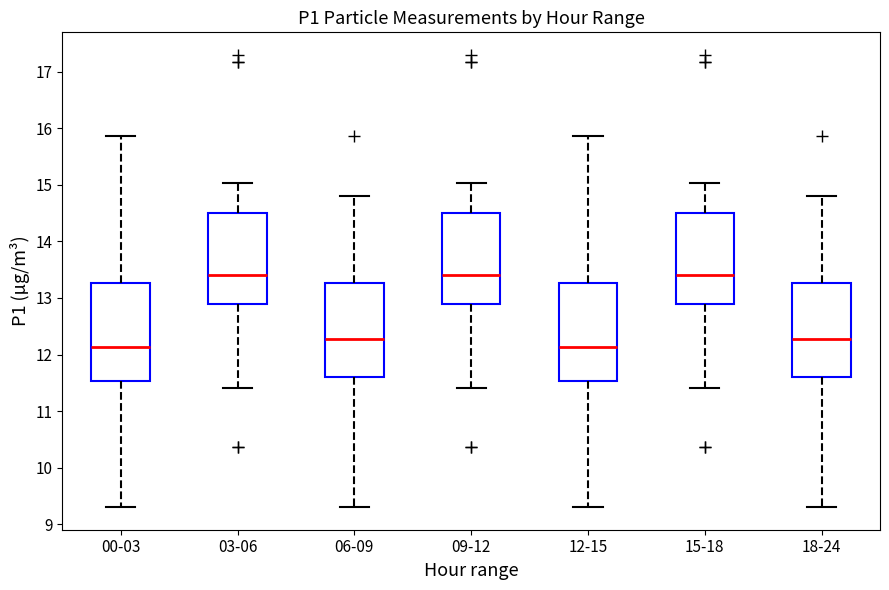

Reading left to right, transcribe this box plot: for each box, give where its median line is, the range the box spans, and where its two whiskers end, as read against the y-axis. The values are not printed on the chart, so give them approximately, as read against the axis.

00-03: median 12.1, box 11.5 to 13.3, whiskers 9.3 to 15.9
03-06: median 13.4, box 12.9 to 14.5, whiskers 11.4 to 15.0
06-09: median 12.3, box 11.6 to 13.3, whiskers 9.3 to 14.8
09-12: median 13.4, box 12.9 to 14.5, whiskers 11.4 to 15.0
12-15: median 12.1, box 11.5 to 13.3, whiskers 9.3 to 15.9
15-18: median 13.4, box 12.9 to 14.5, whiskers 11.4 to 15.0
18-24: median 12.3, box 11.6 to 13.3, whiskers 9.3 to 14.8